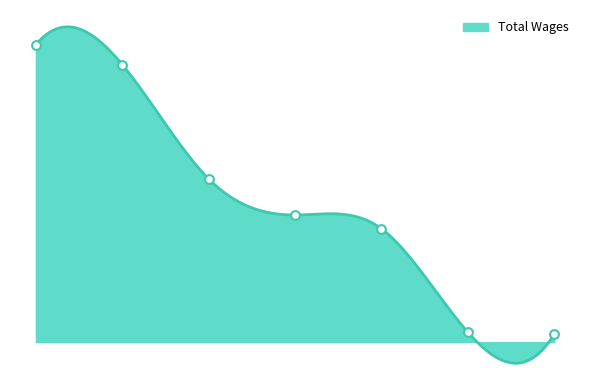

What is the change in value from 0 to 3?

-108428